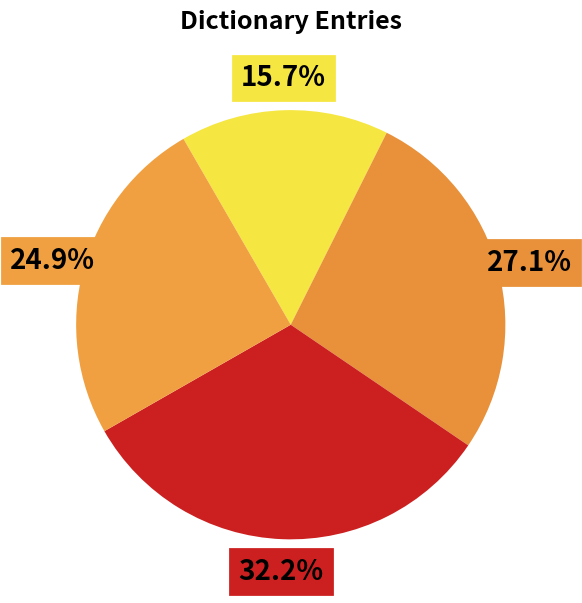

How many segments does this pie chart have?

4